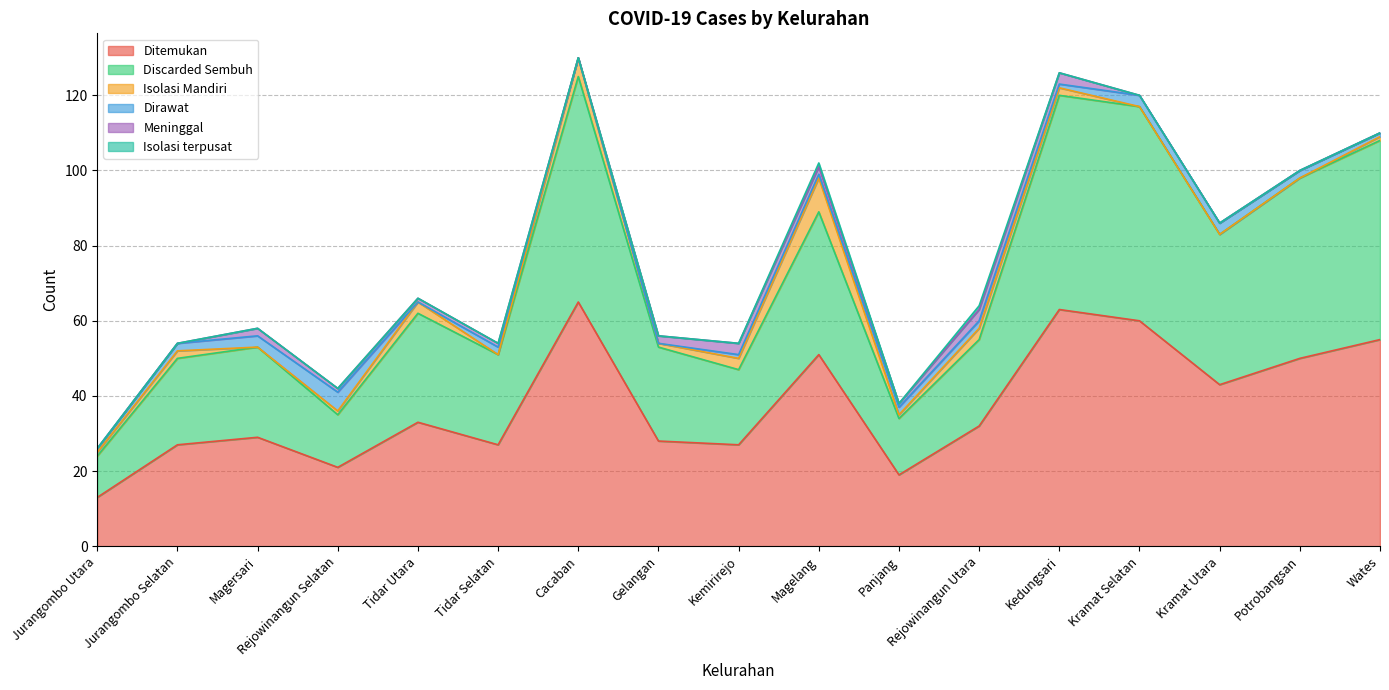

Where is Isolasi Mandiri nearest to the value 4?

Tidar Utara